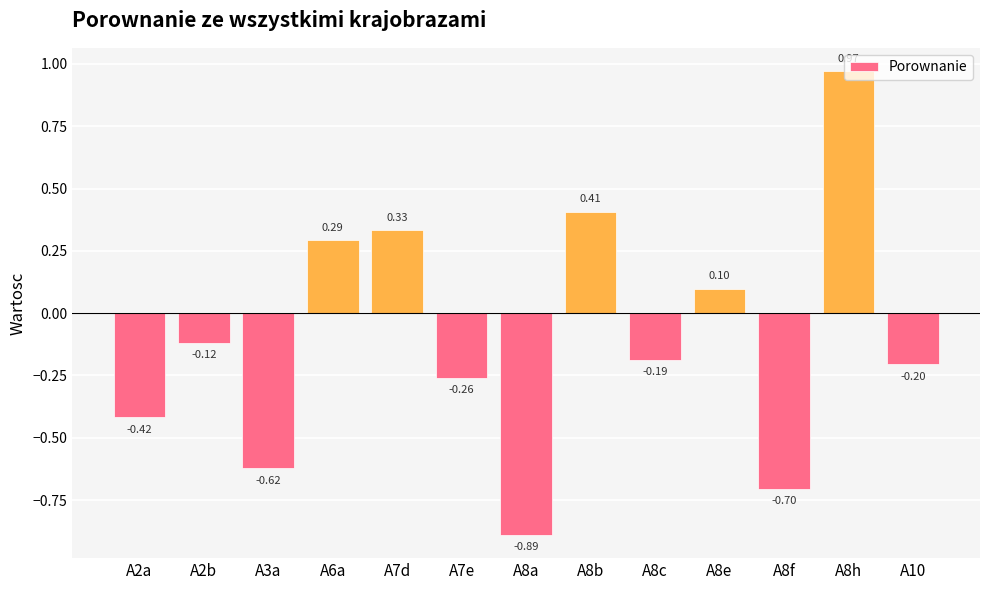

What is the sum of all values?

-1.3